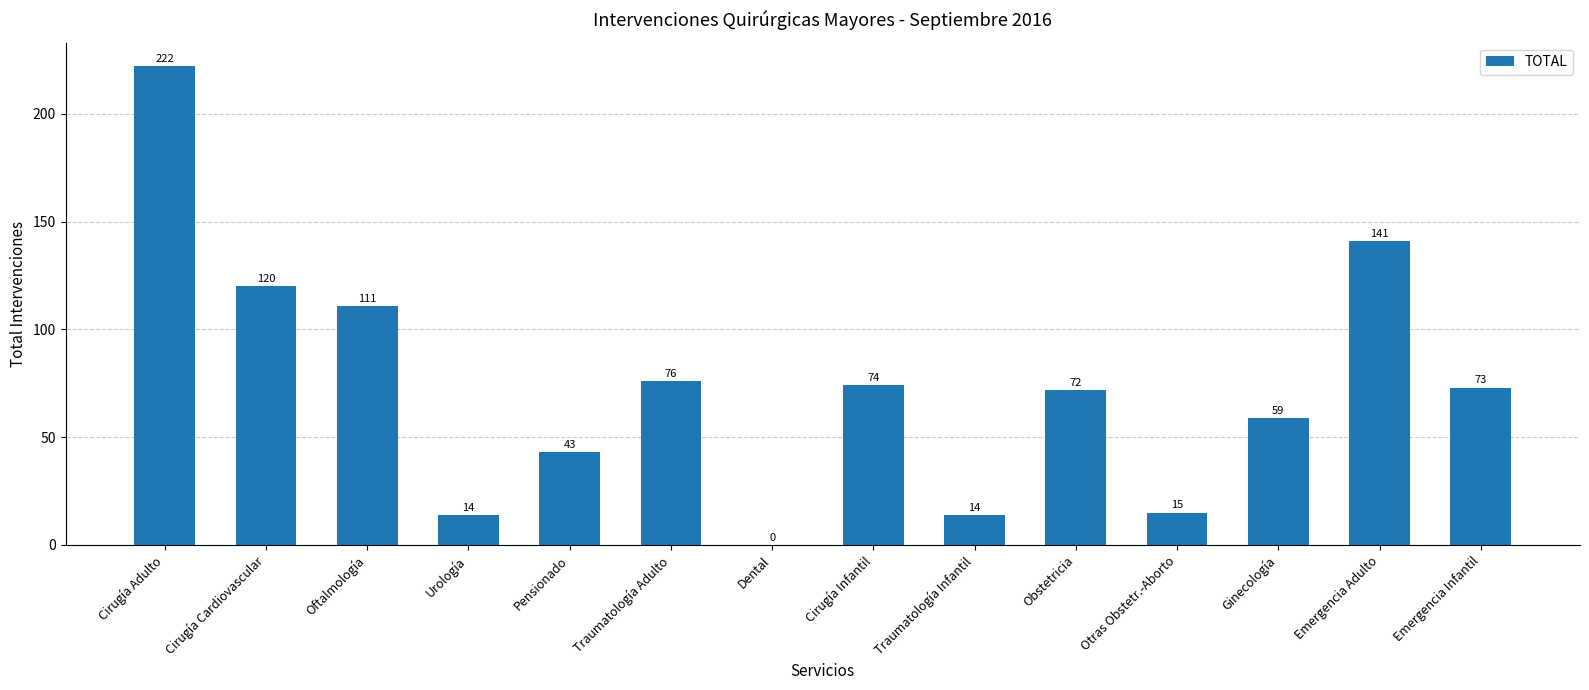

Which has a higher value, Otras Obstetr.-Aborto or Pensionado?

Pensionado